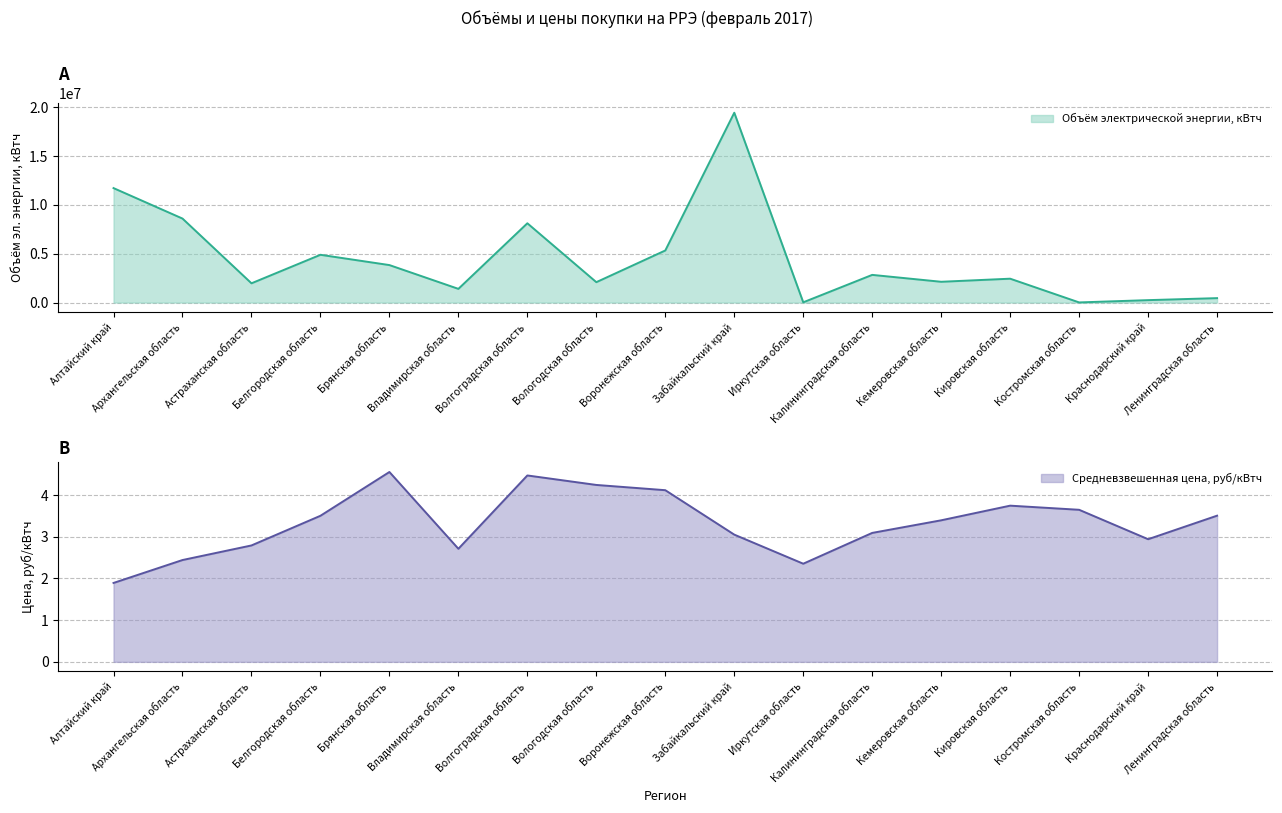

List the series in order of their peak value, highest first.

Объём электрической энергии, кВтч, Средневзвешенная цена, руб/кВтч